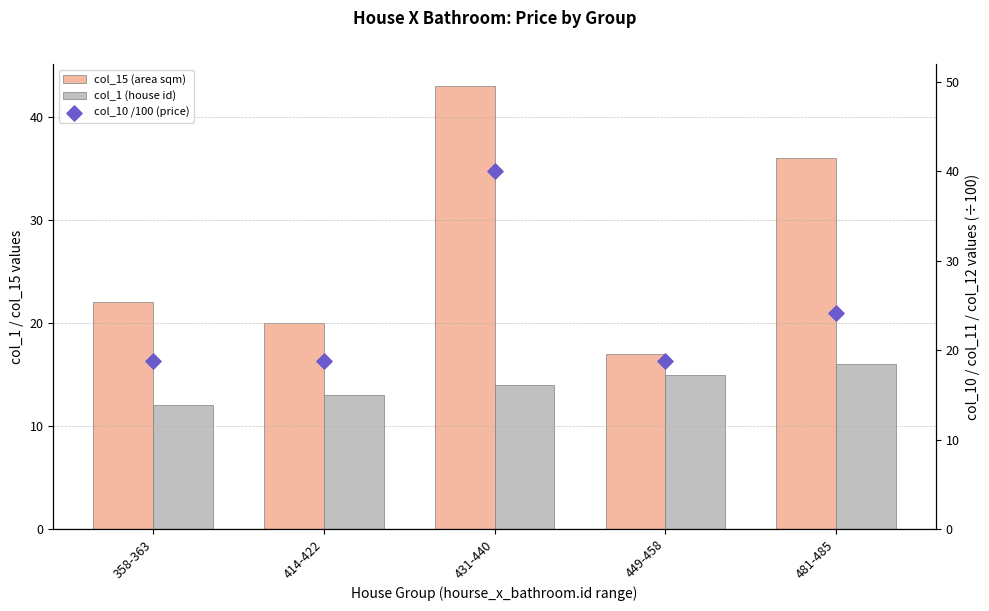

Which series has the largest Y range (max minus min)?

col_15 (area sqm)